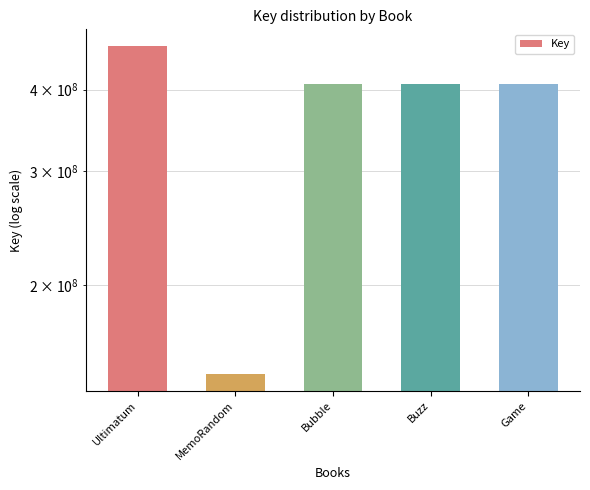

Does the chart contain stacked bars?

No